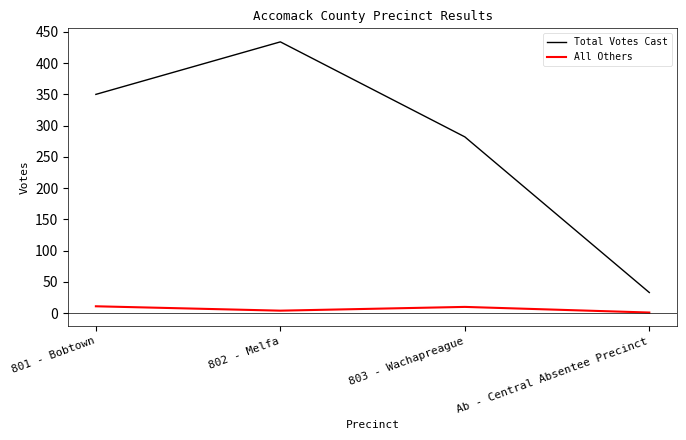

True or false: Total Votes Cast and All Others intersect in this chart.

False